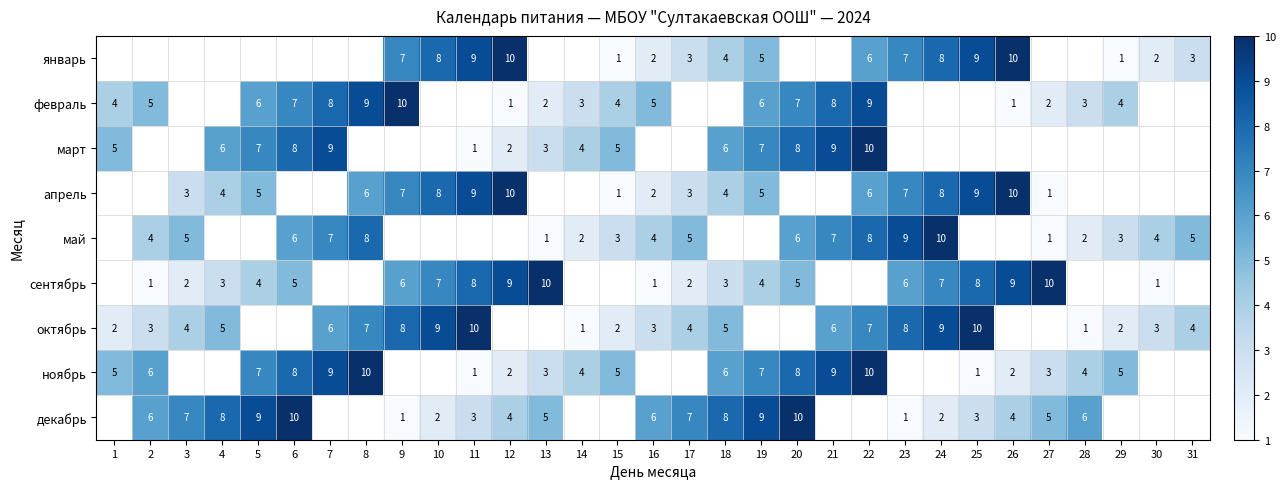

The ноябрь series shows 1 at 27. True or false?

False